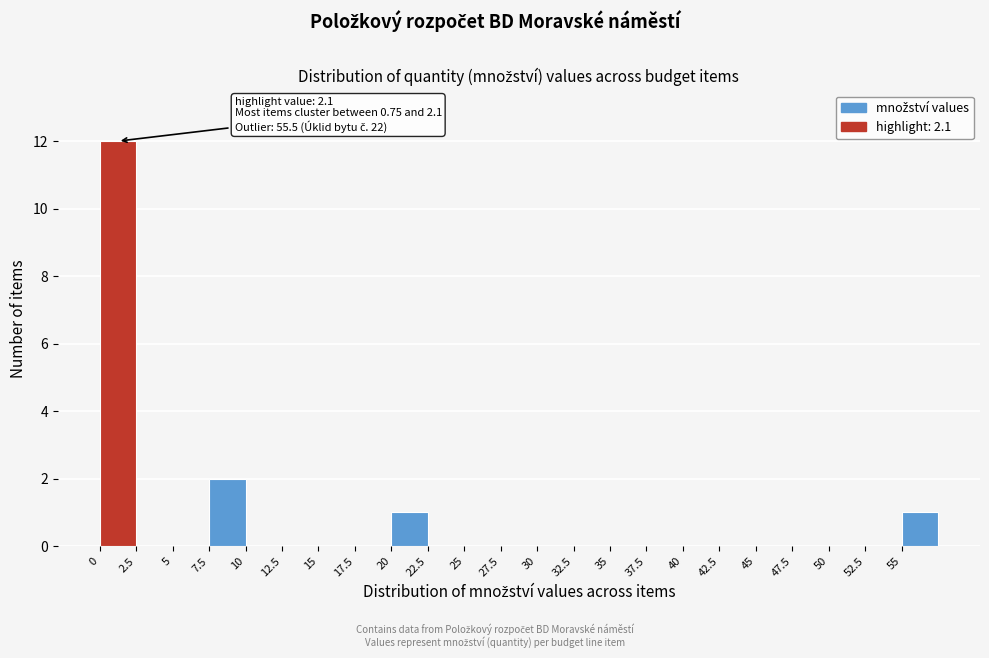

Which range on the x-axis has the tallest bar?

0.0 to 2.5